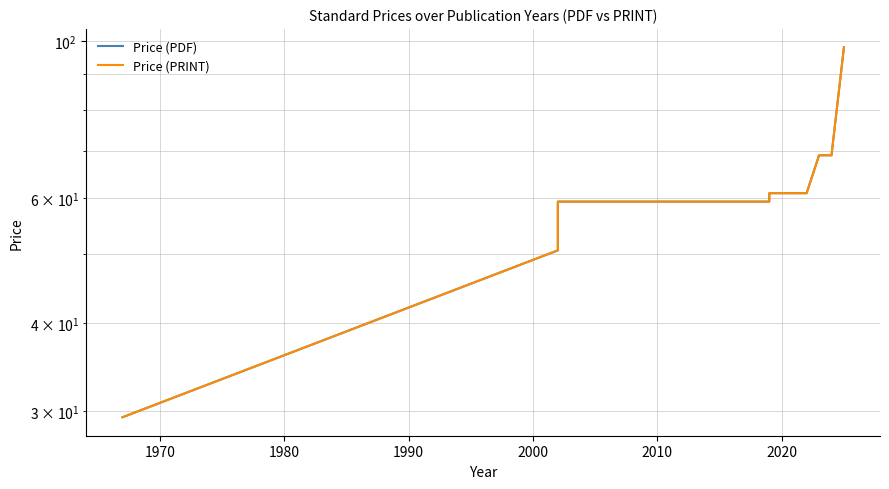

What is the average value of the Price (PDF) series?

65.2